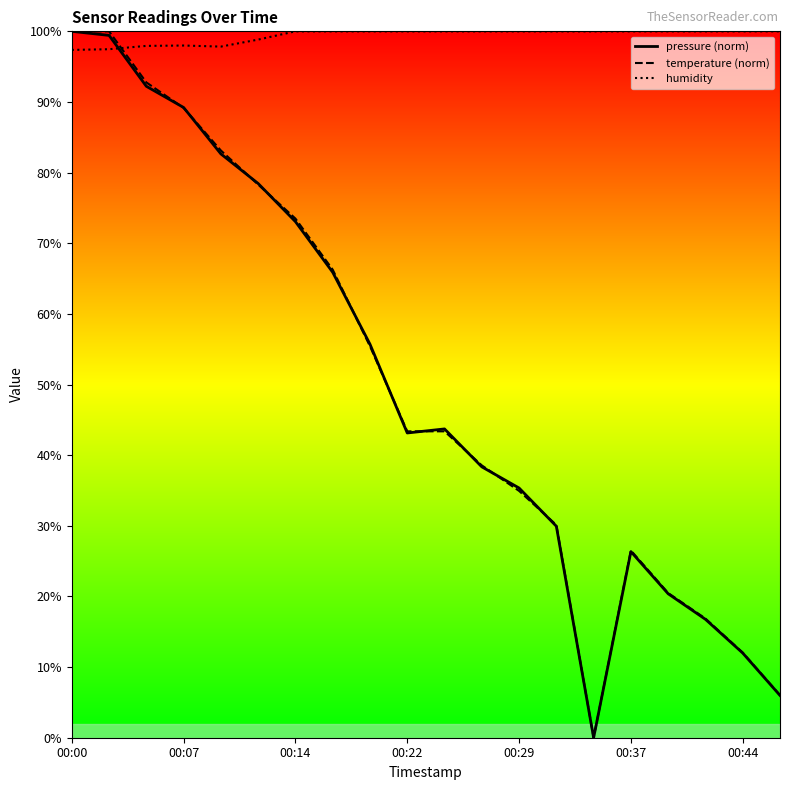

Reading left to right, what are all the values shown in this chart?

pressure: 100.0	99.4	92.2	89.2	82.7	78.5	73.1	65.9	55.7	43.1	43.7	38.3	35.4	29.9	0.0	26.4	20.4	16.8	12.0	6.0
temperature: 100.0	100.0	92.8	89.2	83.1	78.3	73.5	66.3	55.4	43.4	43.4	38.6	34.9	30.1	0.0	26.5	20.5	16.9	12.0	6.0
humidity: 97.4	97.5	97.9	98.0	97.8	98.8	100.0	100.0	100.0	100.0	100.0	100.0	100.0	100.0	100.0	100.0	100.0	100.0	100.0	100.0